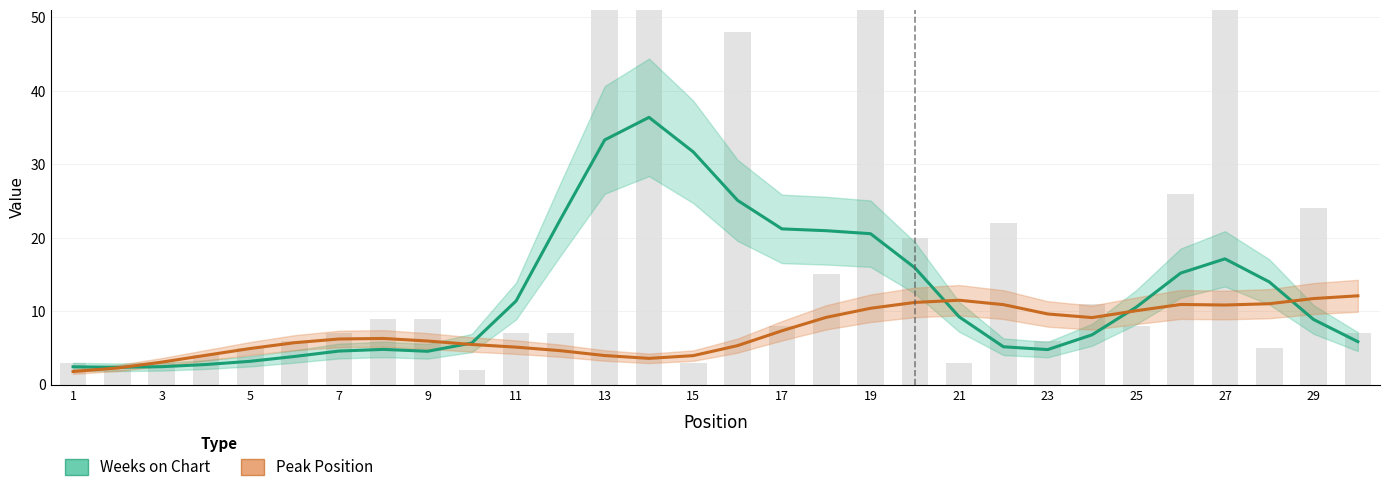

Which series has the largest range (max minus min)?

Weeks on Chart